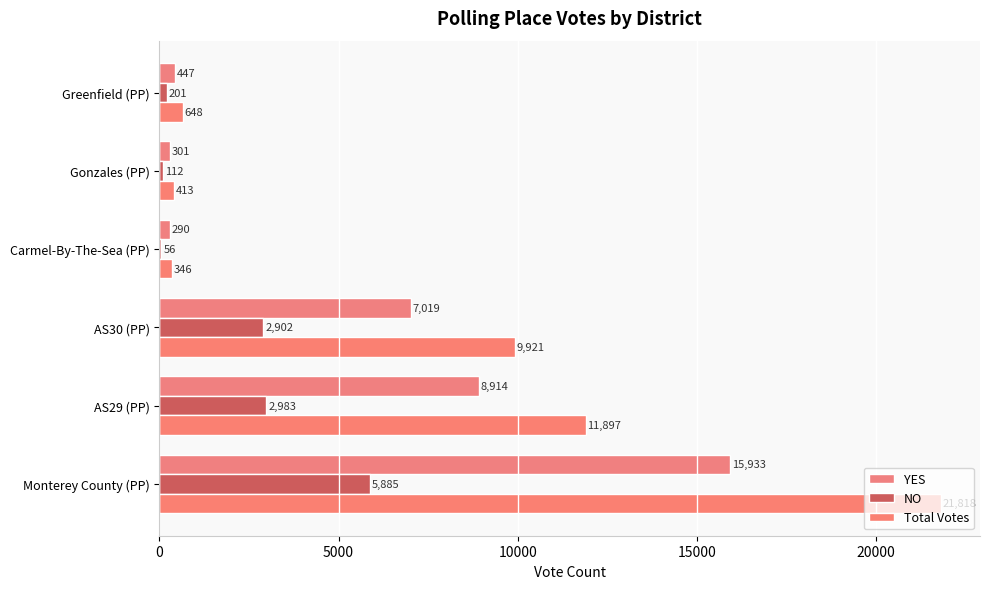

How many data points does each series have?

6